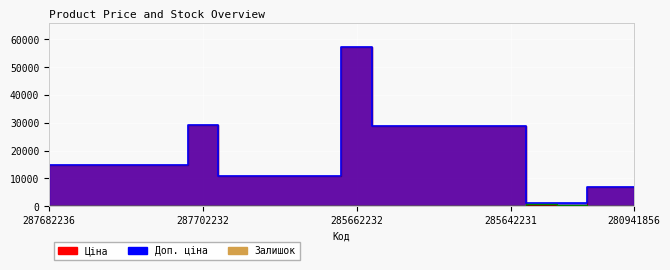

What are all the series names shown in the legend?

Ціна, Доп. ціна, Залишок